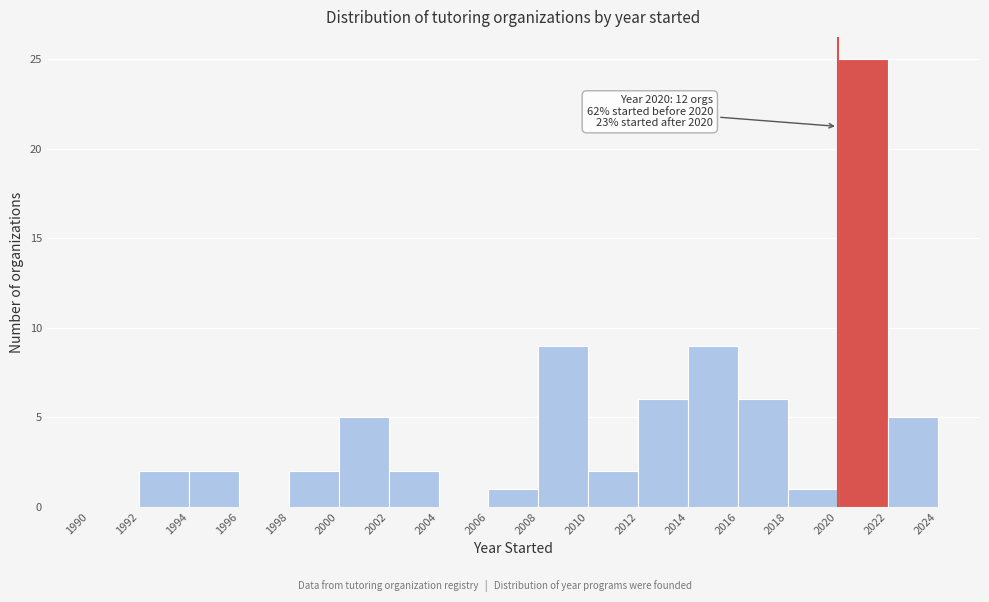

Which range on the x-axis has the tallest bar?

2020 to 2022